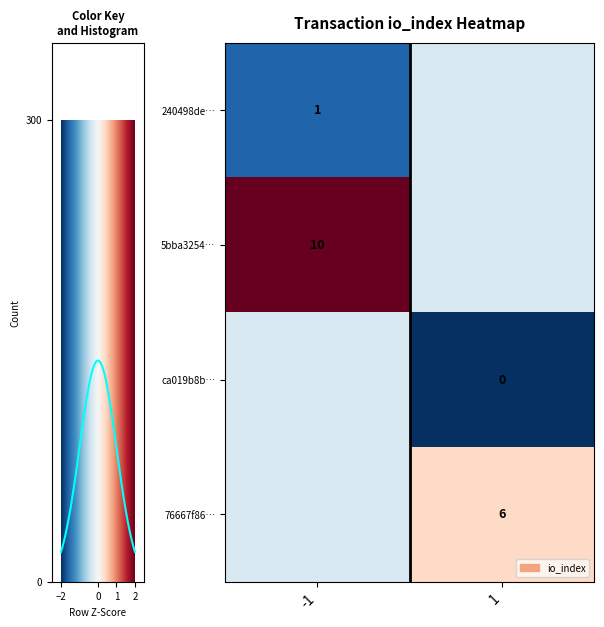

True or false: row_0 has a value of 5.5 at 0.

False